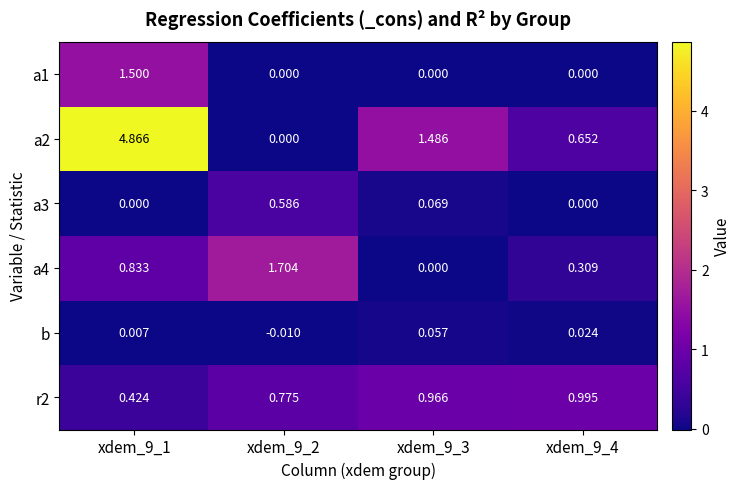

What is the difference between the highest and lowest values at xdem_9_2?

1.7